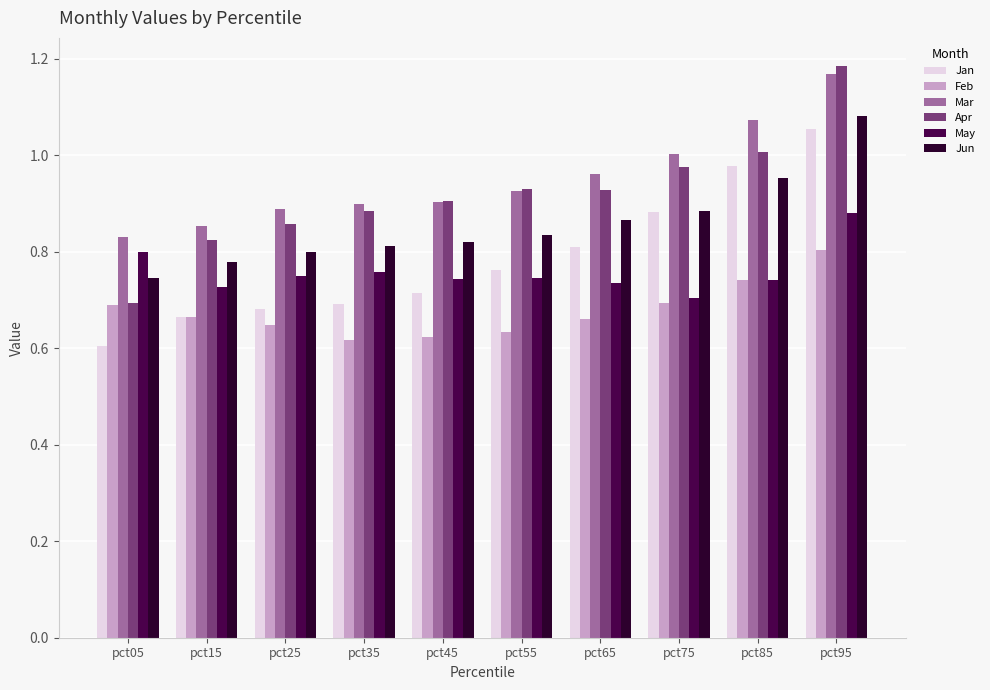

How many series are shown in this chart?

6